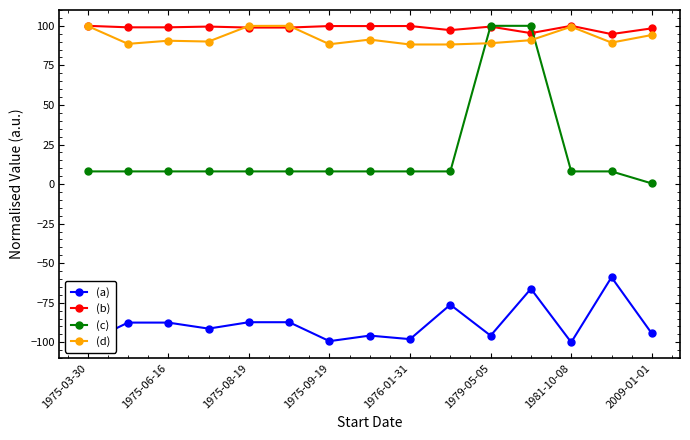

True or false: (c) and (d) cross at least once.

True